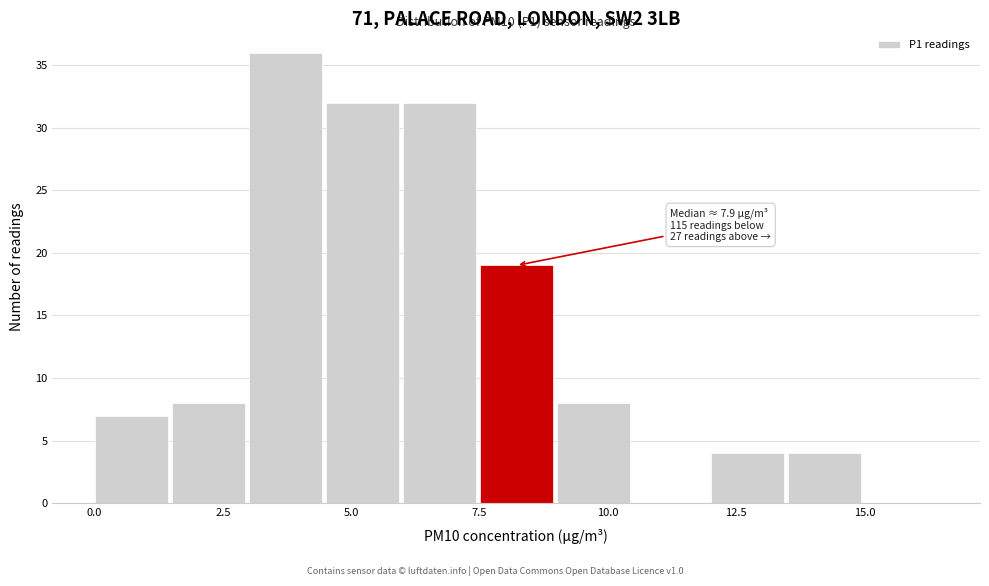

Around what value on the x-axis is the tallest bar? Give the approximate position of its centre, as read against the axis.

3.5